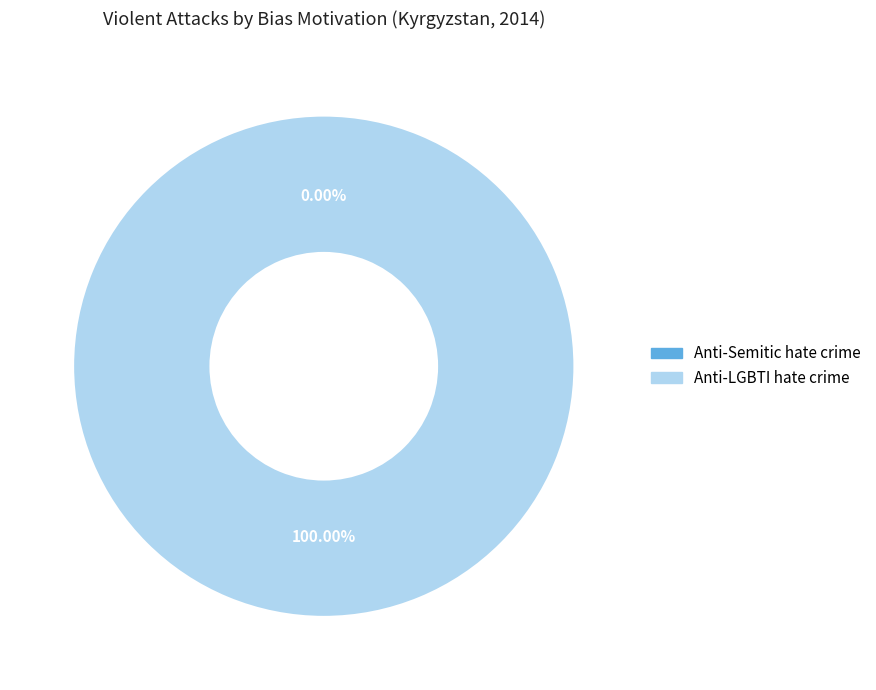

How many slices are in this pie chart?

2